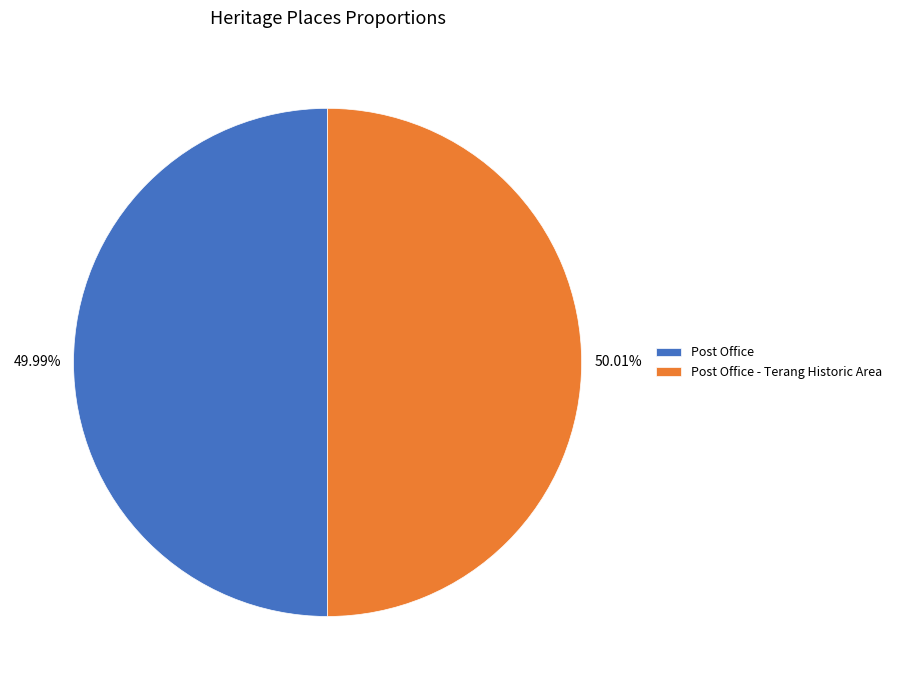

What is the ratio of the value at 49.99% to the value at 50.01%?

1.0